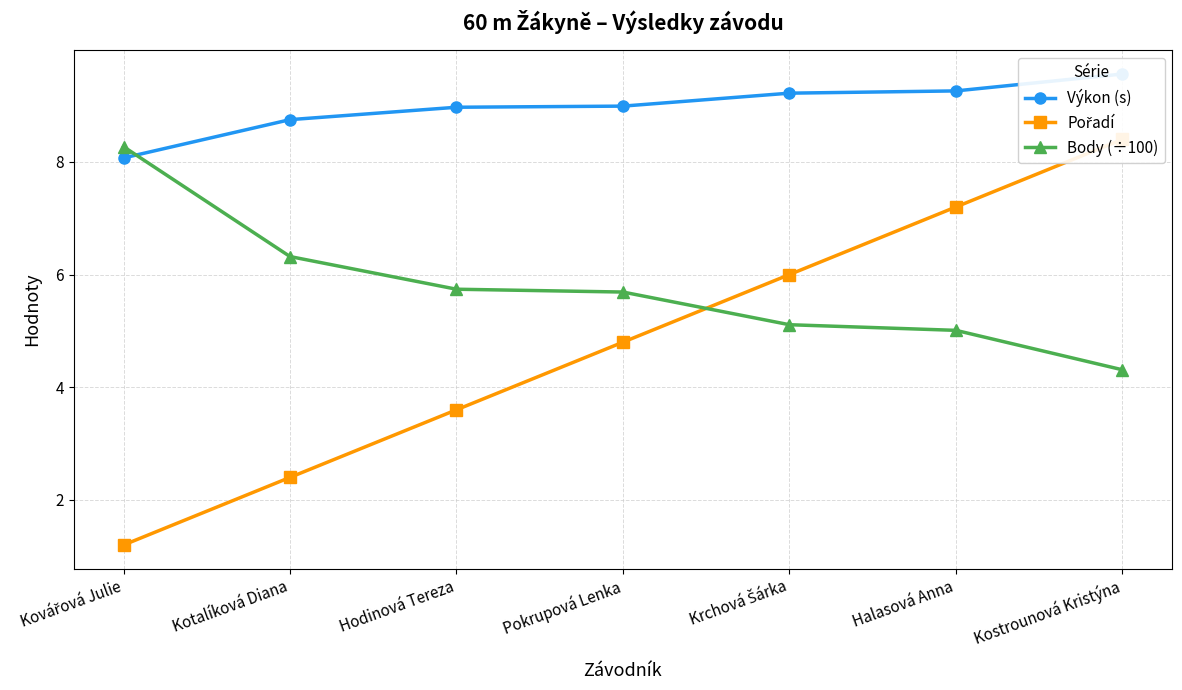

Is the value of Výkon (s) at Hodinová Tereza greater than the value of Body (÷100) at Halasová Anna?

Yes